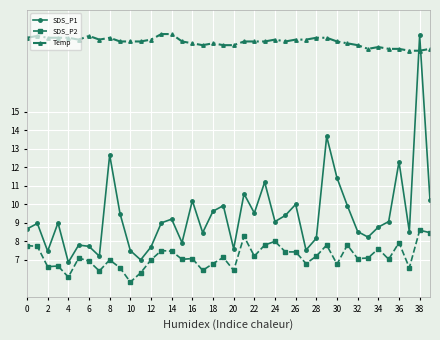

Count the number of categories in the chart.

40